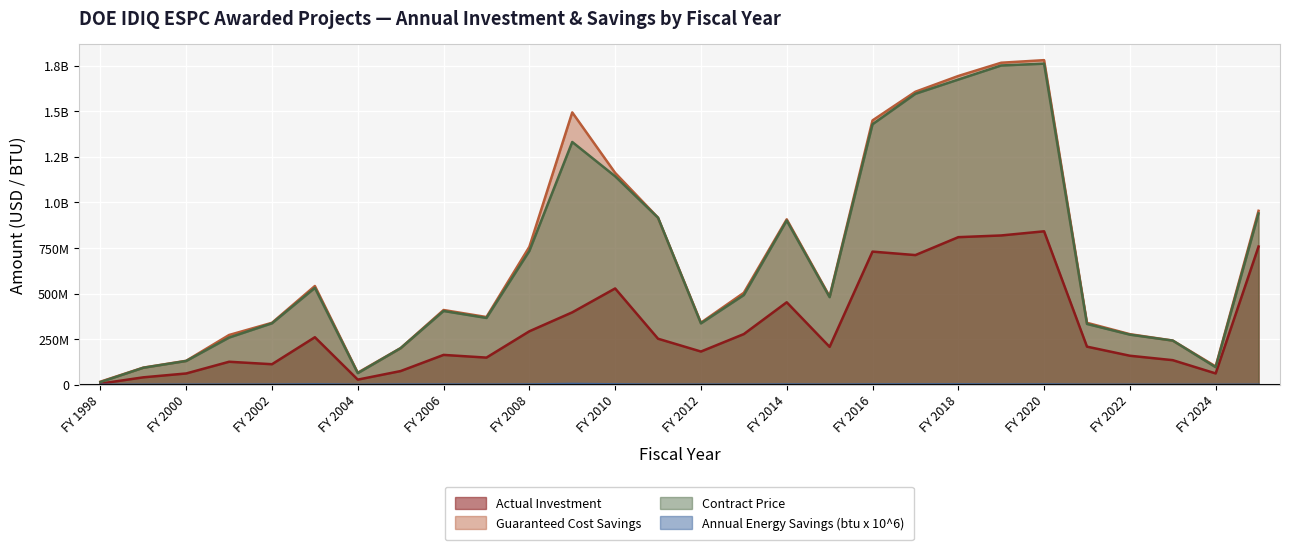

What is the value of the Guaranteed Cost Savings point at the 12th from the left?

1493828946